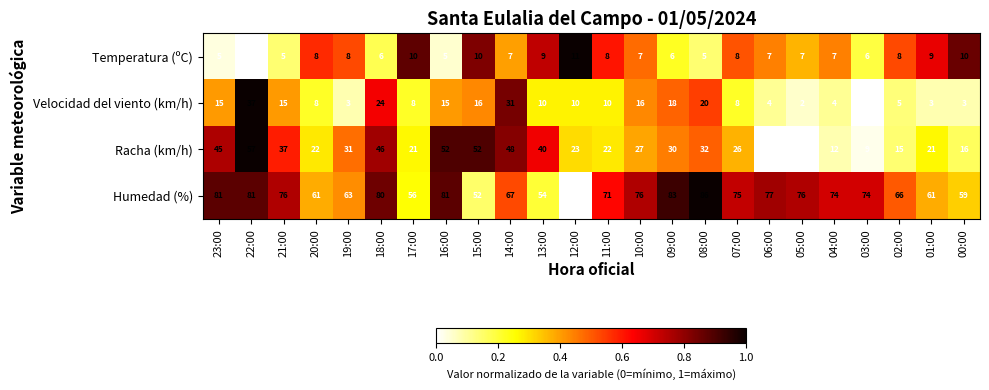

What is the difference between the maximum and second lowest values in the Racha (km/h) series?

49